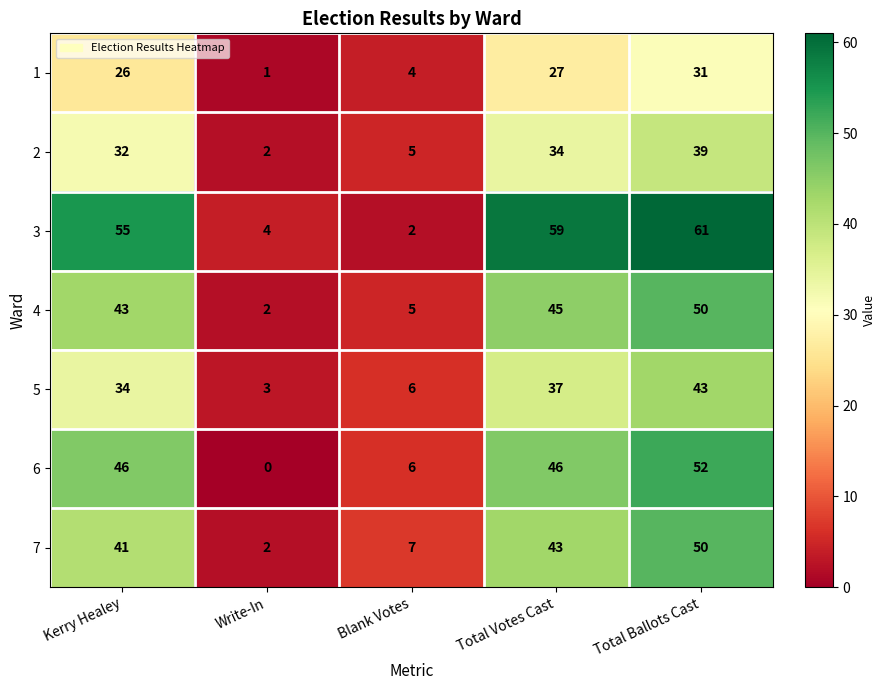

Rank the categories by 3 value from highest to lowest.

Total Ballots Cast, Total Votes Cast, Kerry Healey, Write-In, Blank Votes